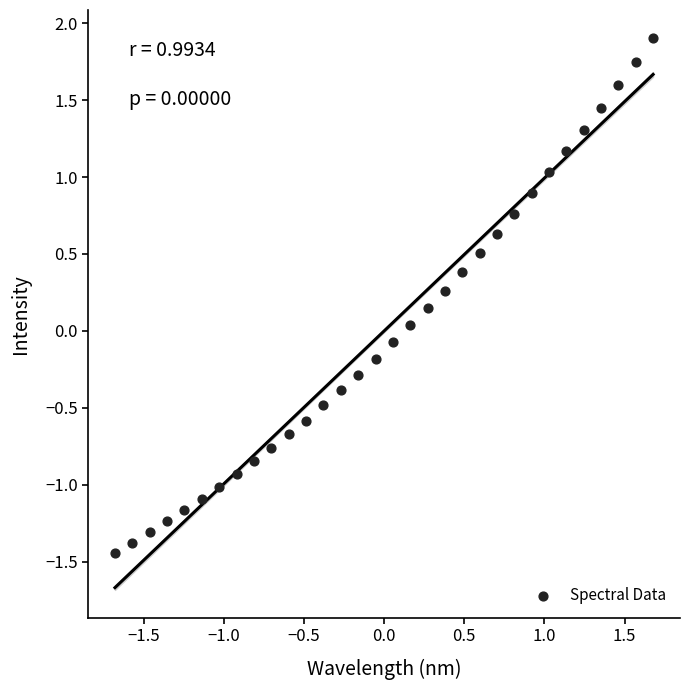

What is the range of X values (max minus min)?

3.4